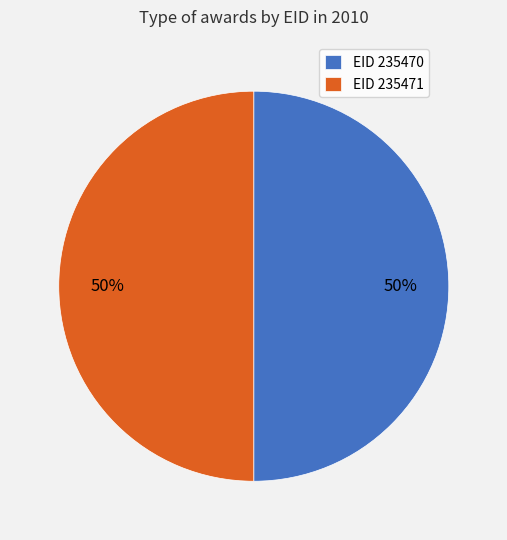

Do EID 235470 and EID 235471 together represent more than half of the pie?

Yes